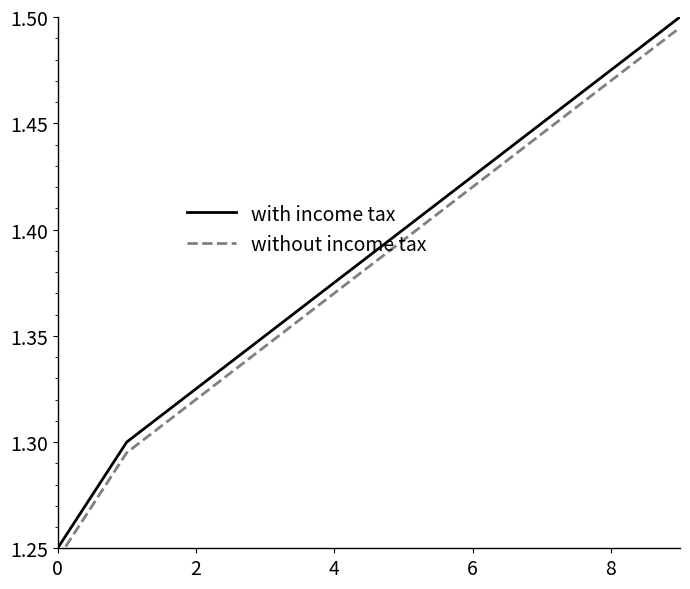

Which series has the largest total across all categories?

with income tax